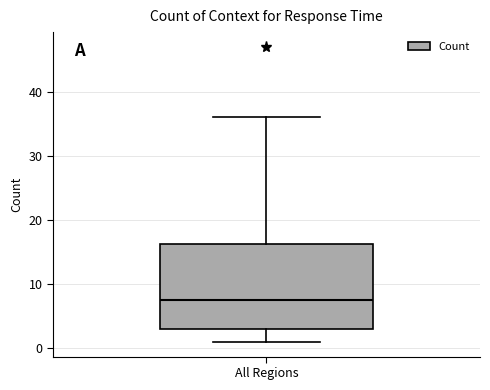

Transcribe this box plot: give where the median line is, the range the box spans, and where the two whiskers end, as read against the y-axis. The values are not printed on the chart, so give them approximately, as read against the axis.

median 8, box 3 to 16, whiskers 1 to 36